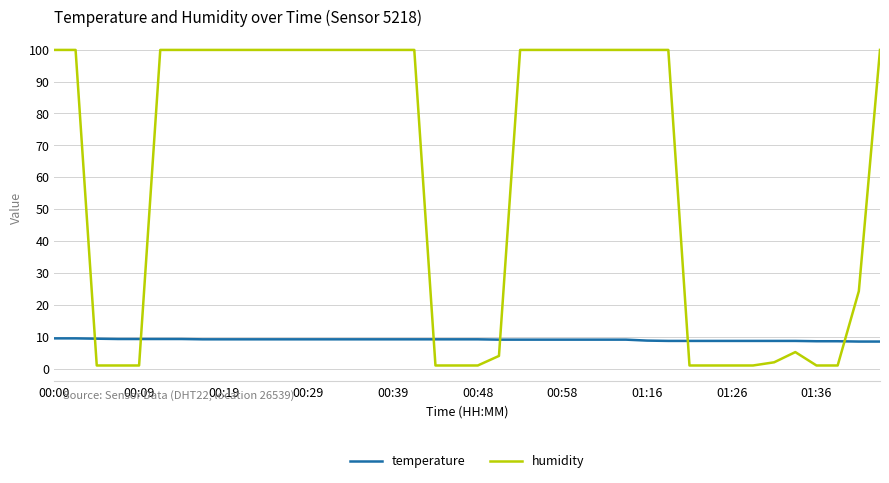

Count the number of categories in the chart.

40